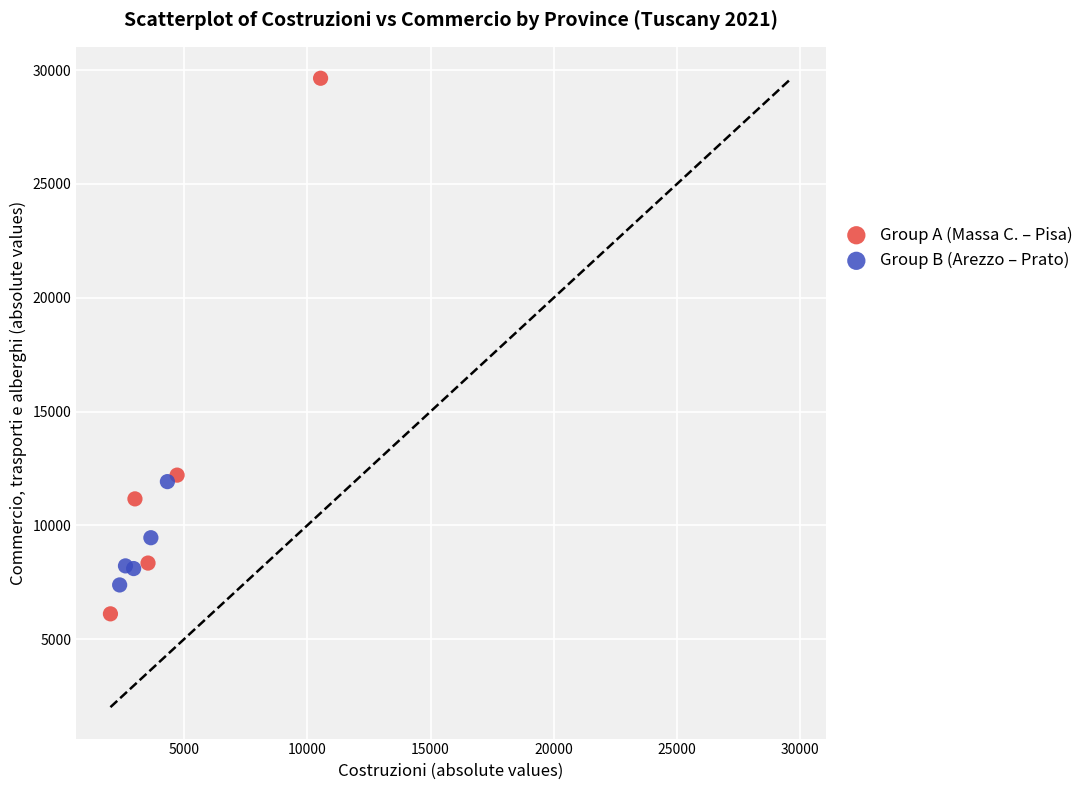

Which series reaches the minimum Y coordinate?

Group A (Massa C. – Pisa)